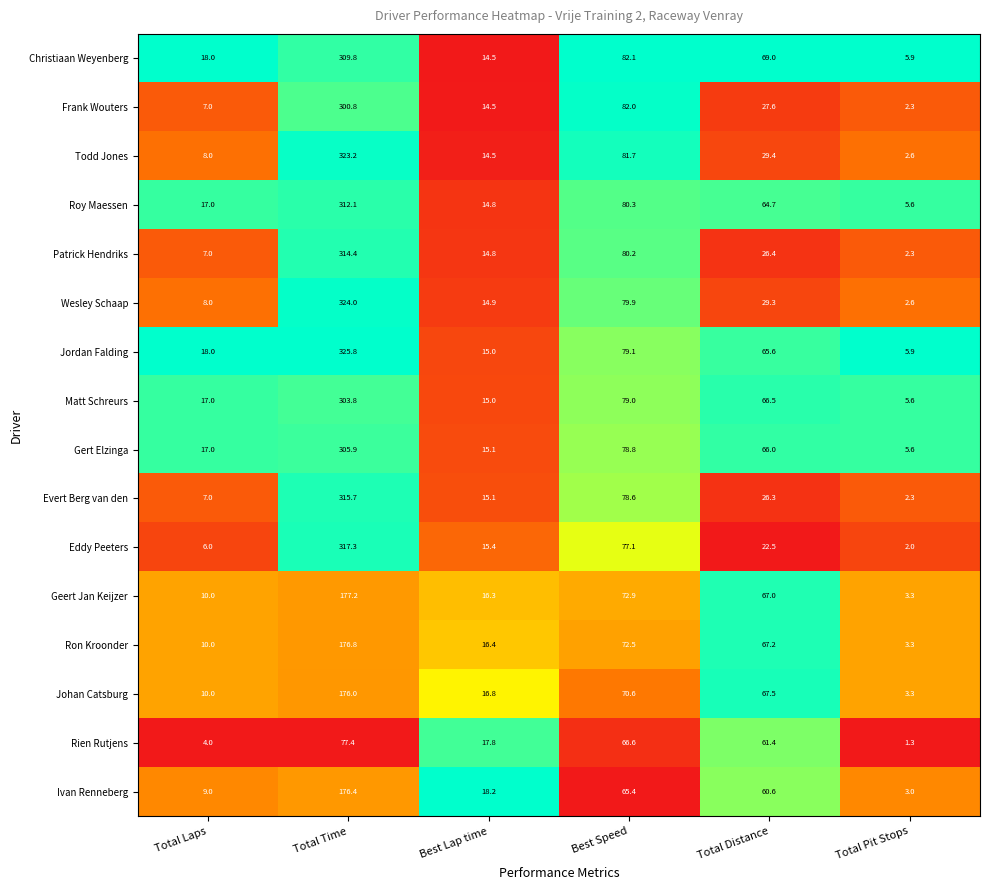

Where is Roy Maessen nearest to the value 158?

Best Speed